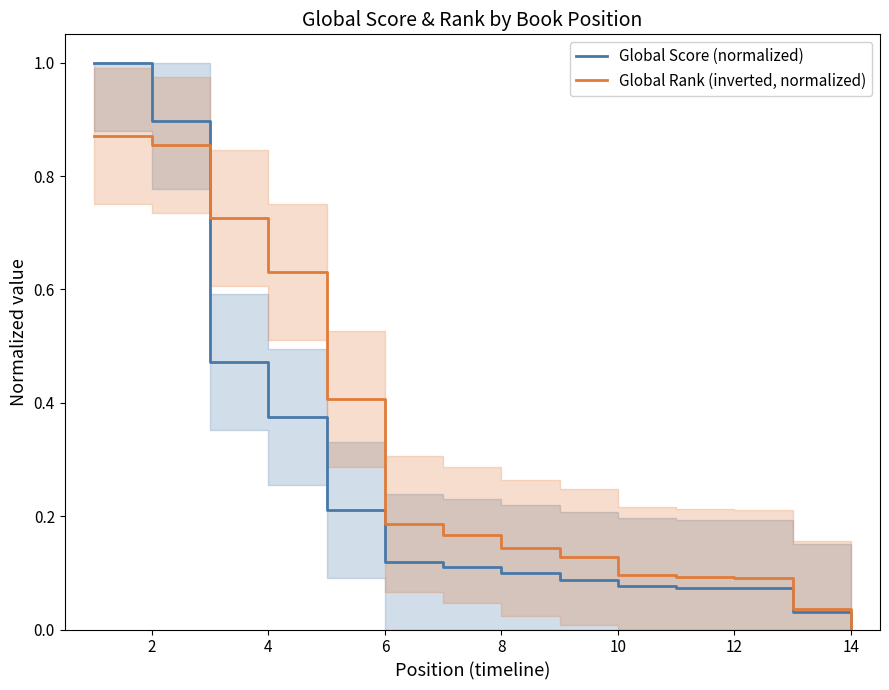

Is the value of Global Score (normalized) at 12 greater than the value of Global Rank (inverted, normalized) at 4?

No